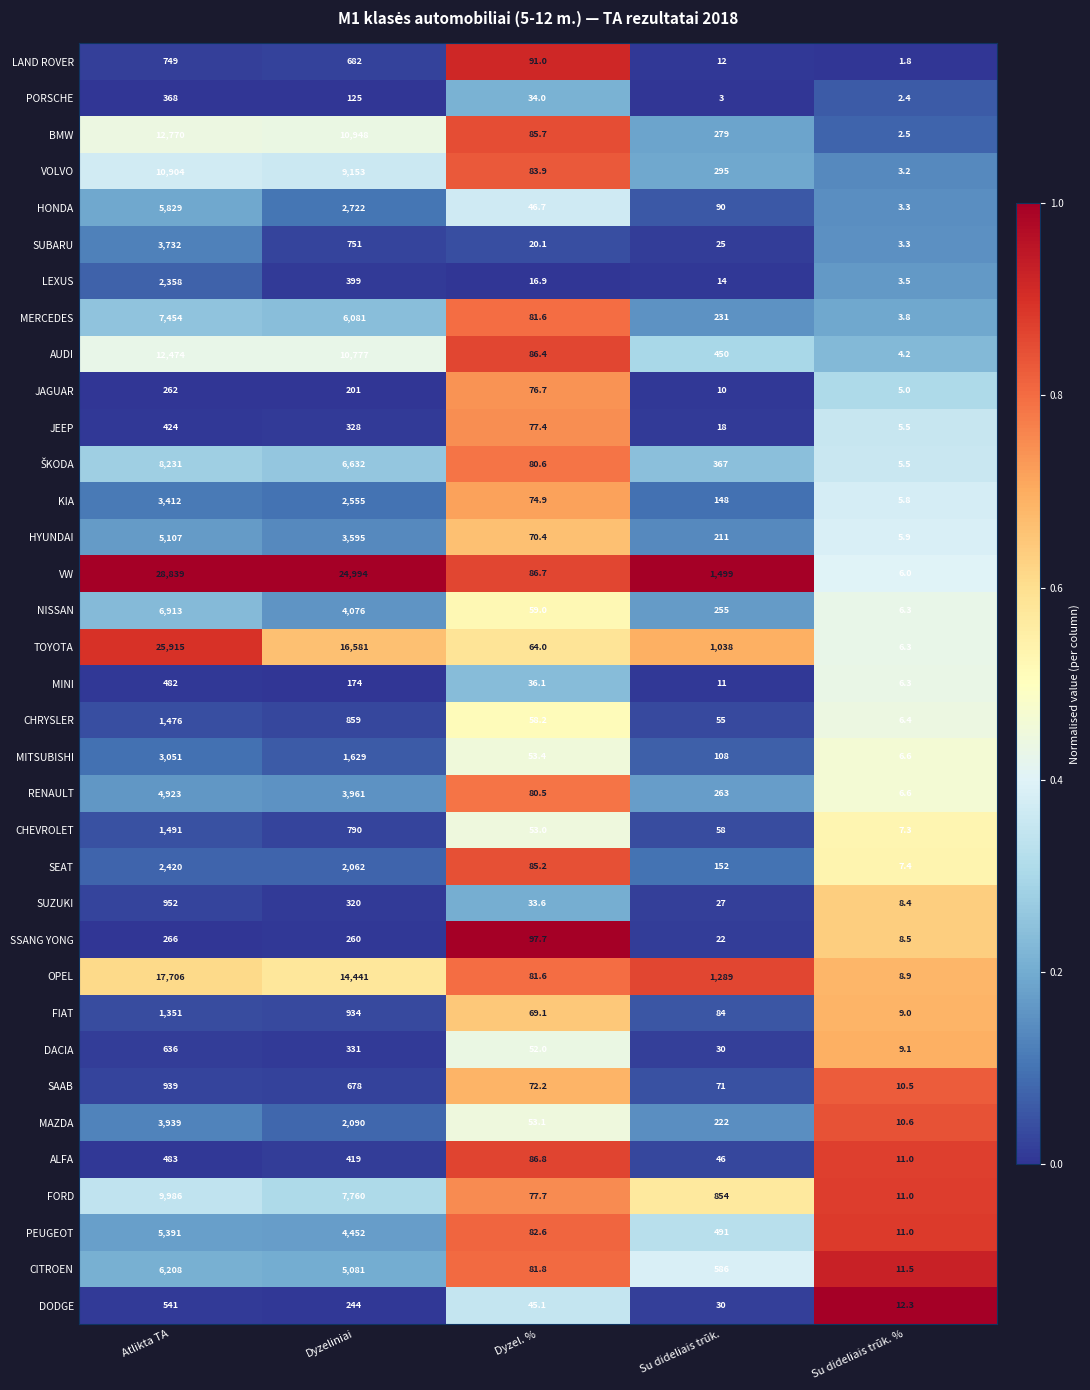

What value does the ALFA series have at Atlikta TA?

483.0